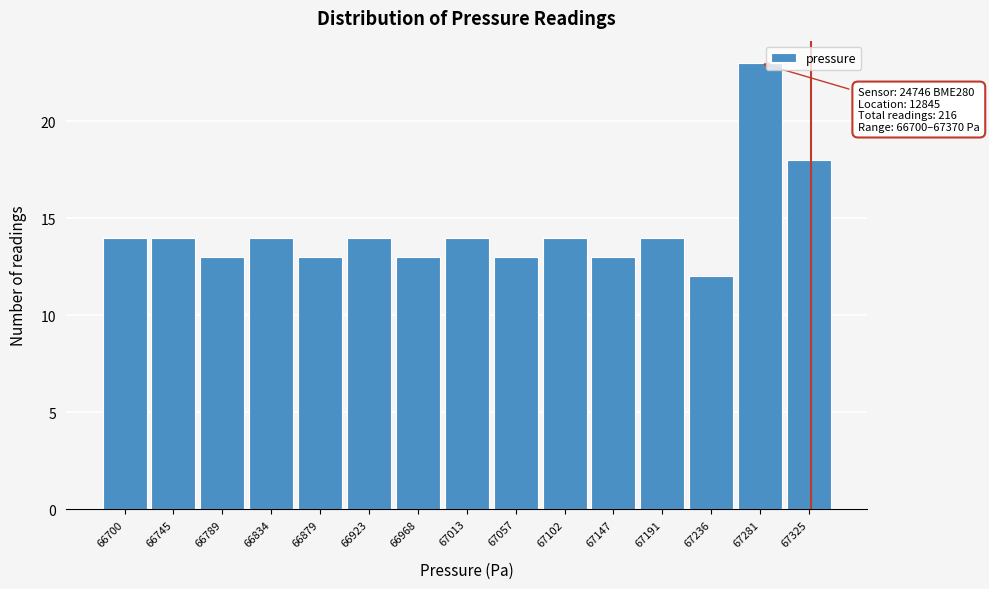

Reading right to left, extract all data points from this chart.

18	23	12	14	13	14	13	14	13	14	13	14	13	14	14